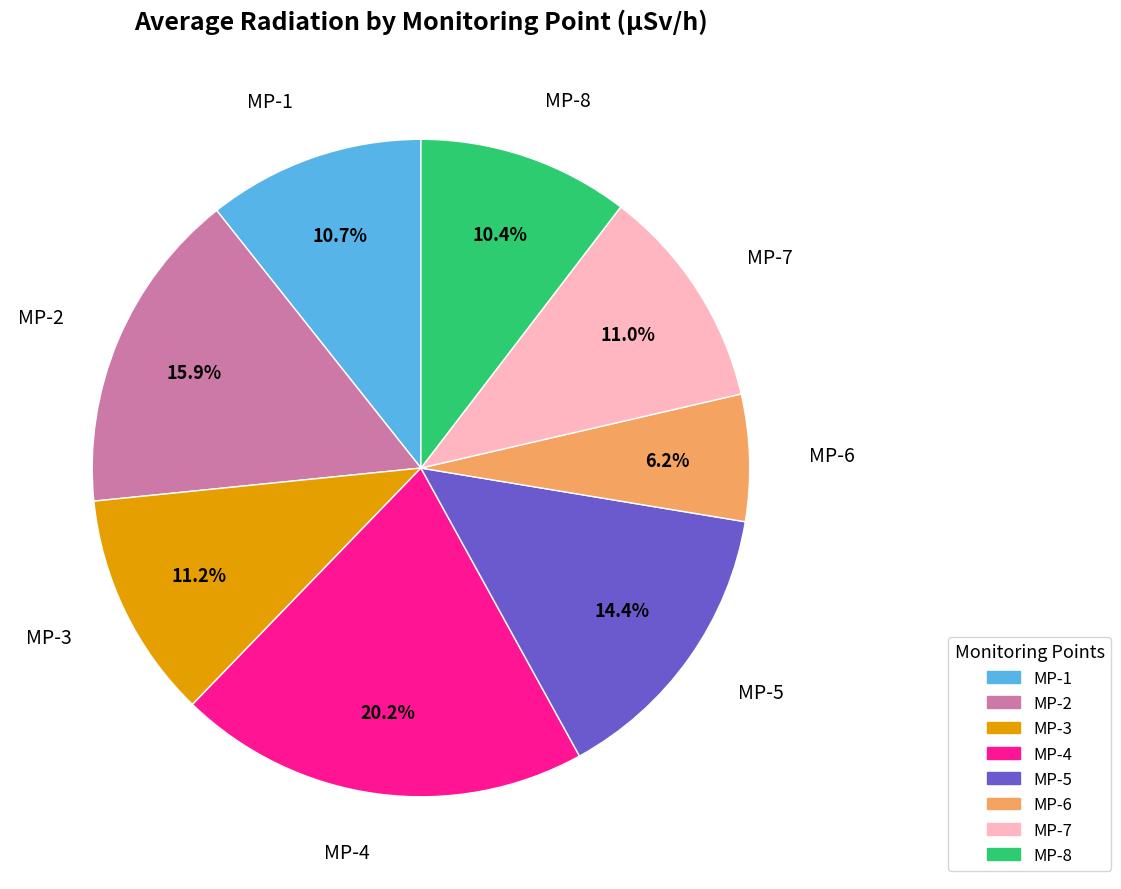

To the nearest percent, what is the difference between the MP-4 and MP-6 slice percentages?

14%